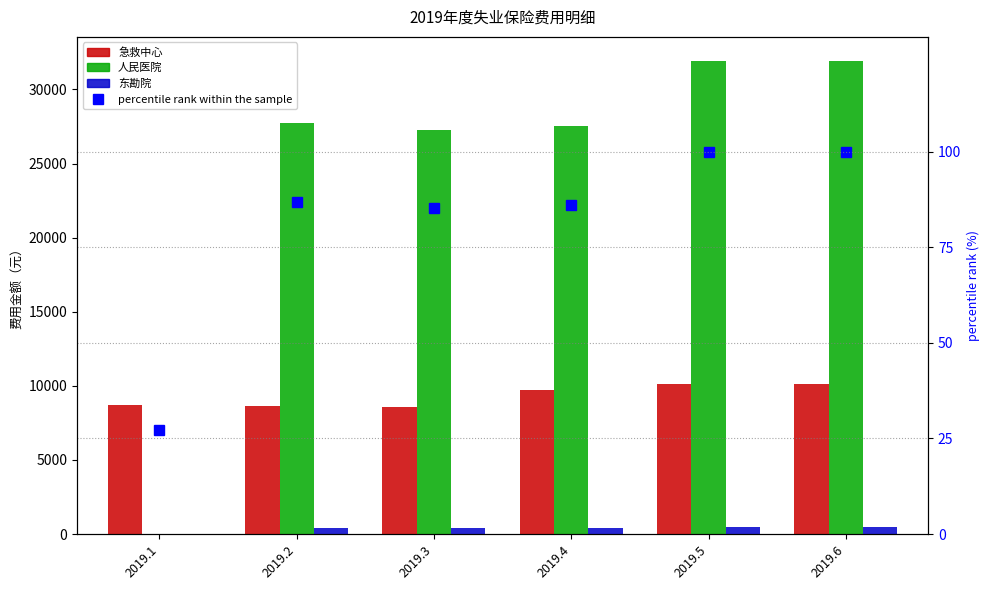

What is the difference between the second highest and second lowest values in the 东勘院 series?

39.2